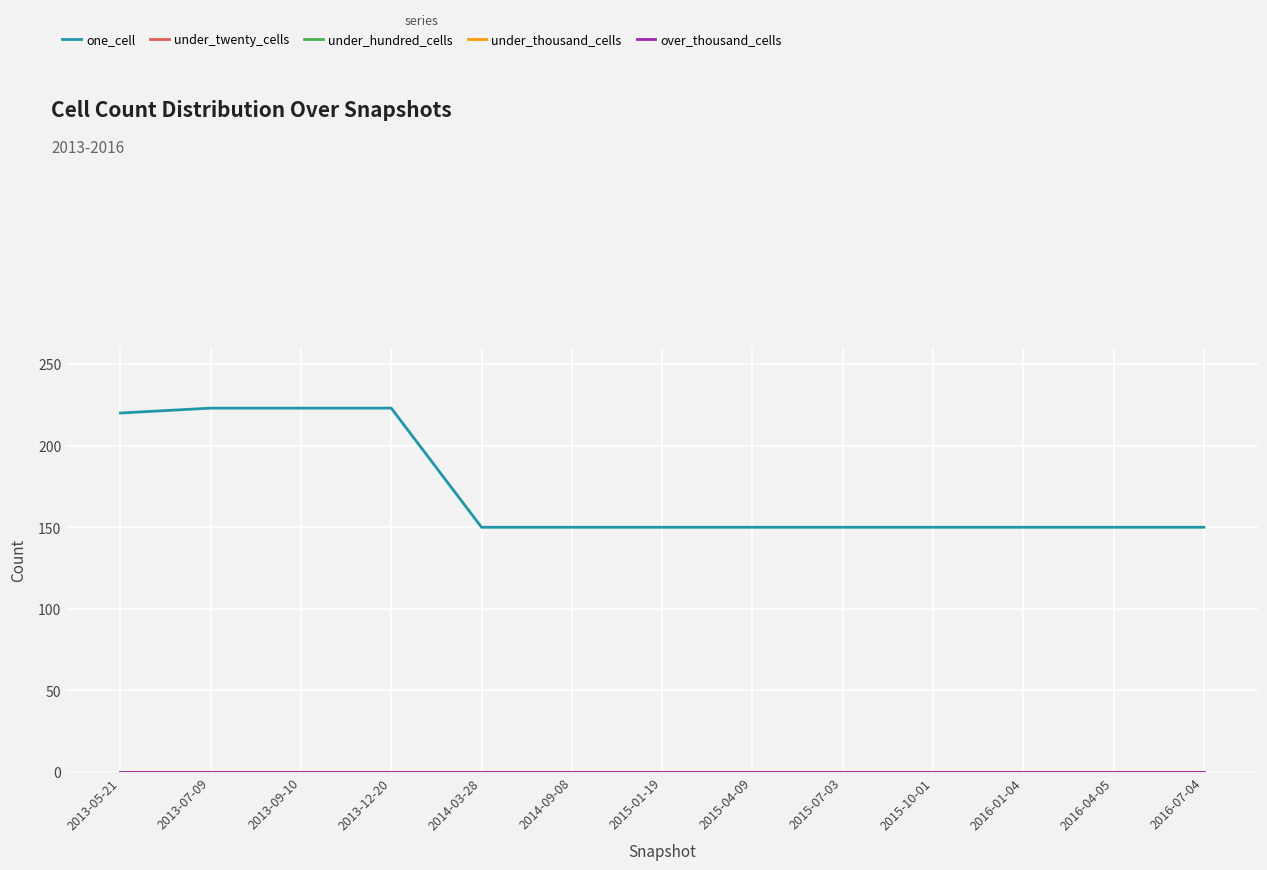

What is the label of the 4th point from the right?

2015-10-01